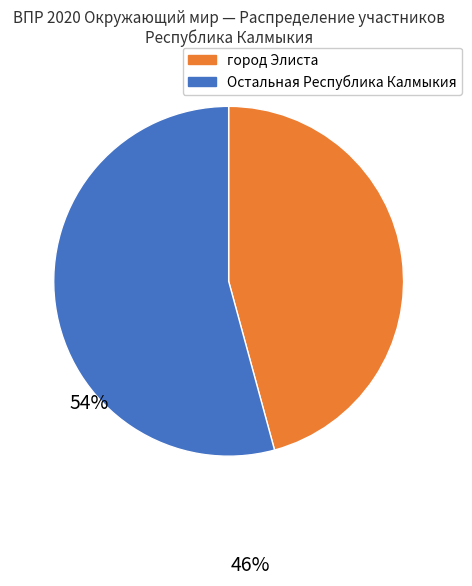

Rank the categories by value from lowest to highest.

город Элиста, Остальная Республика Калмыкия